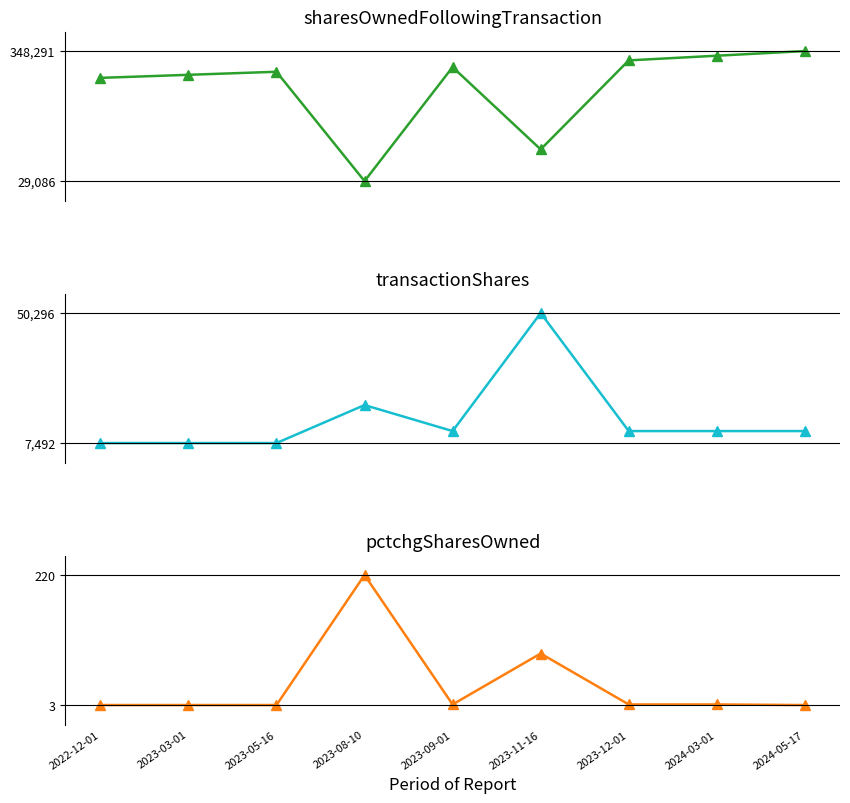

Where is the first local maximum for pctchgSharesOwned?

2023-08-10